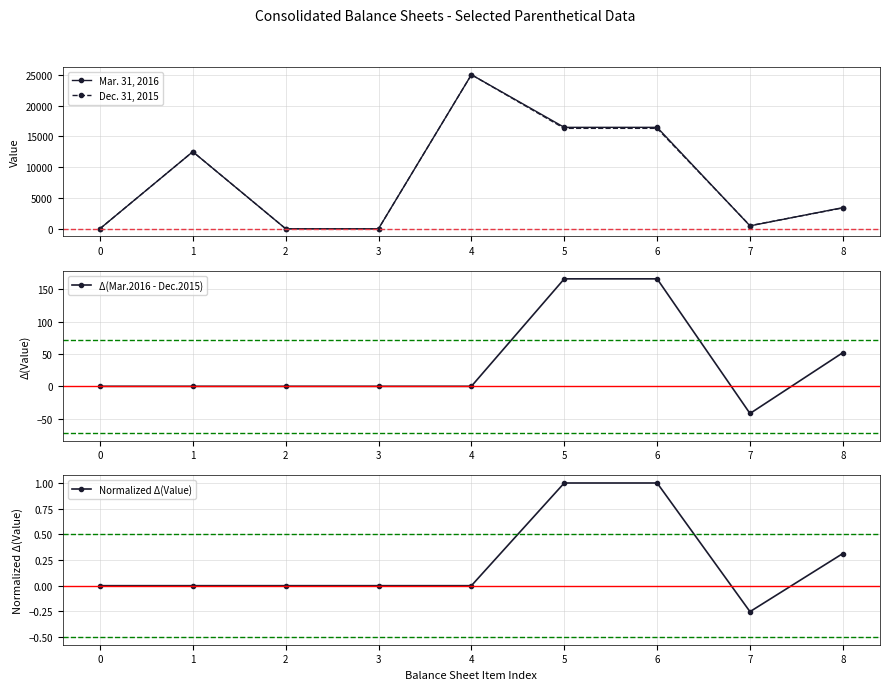

Is the value of Mar. 31, 2016 at 6 greater than the value of Dec. 31, 2015 at 2?

Yes